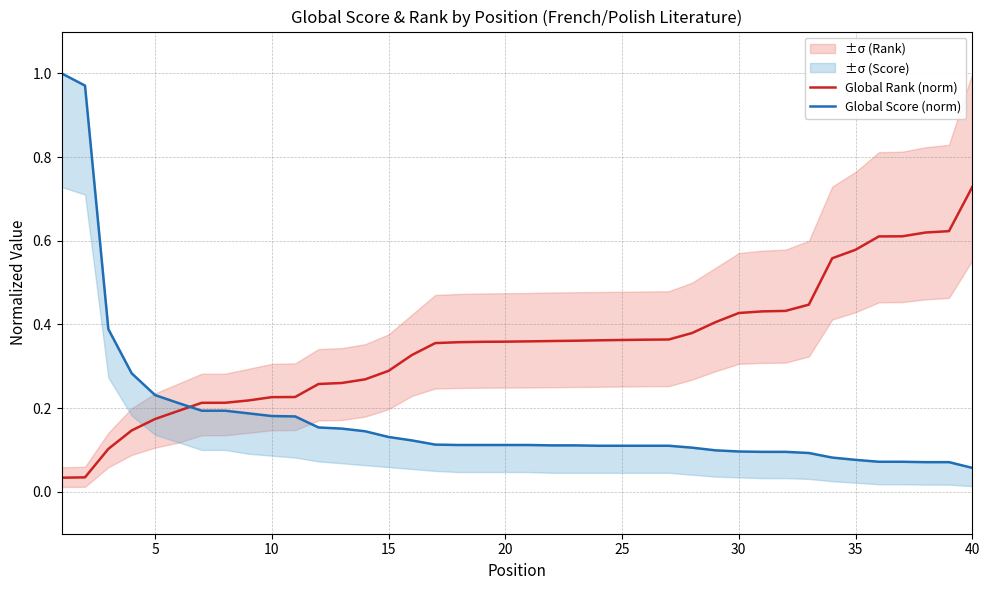

True or false: Global Rank (norm) and Global Score (norm) cross at least once.

True